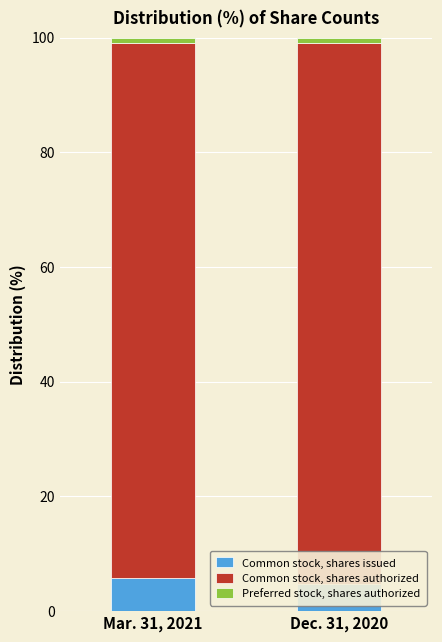

True or false: Common stock, shares issued has a value of 4.7 at Dec. 31, 2020.

True